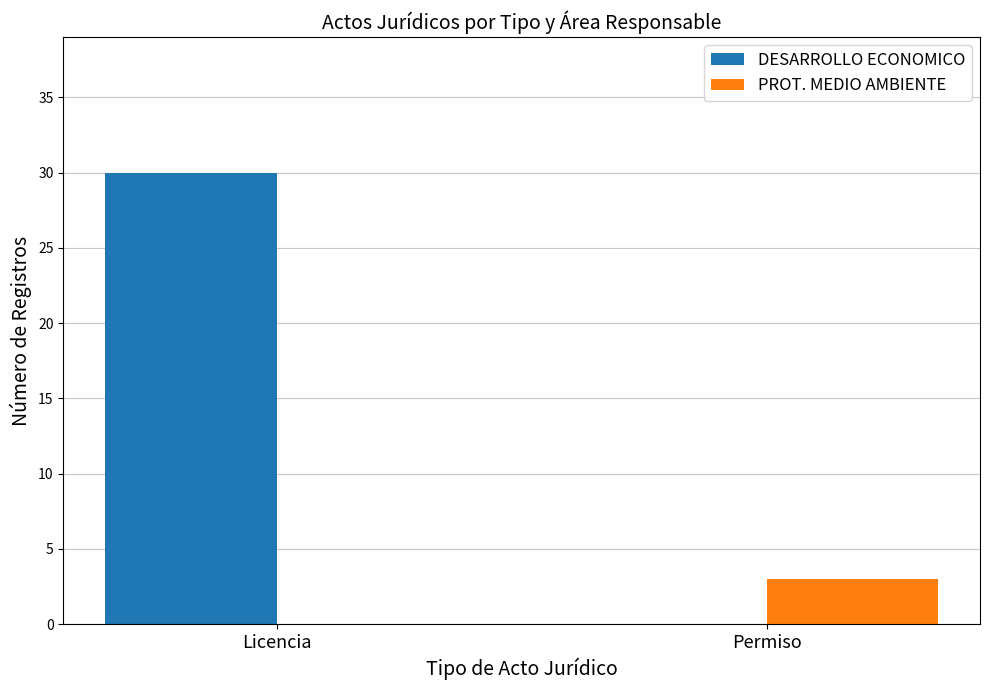

What are all the series names shown in the legend?

DESARROLLO ECONOMICO, PROT. MEDIO AMBIENTE